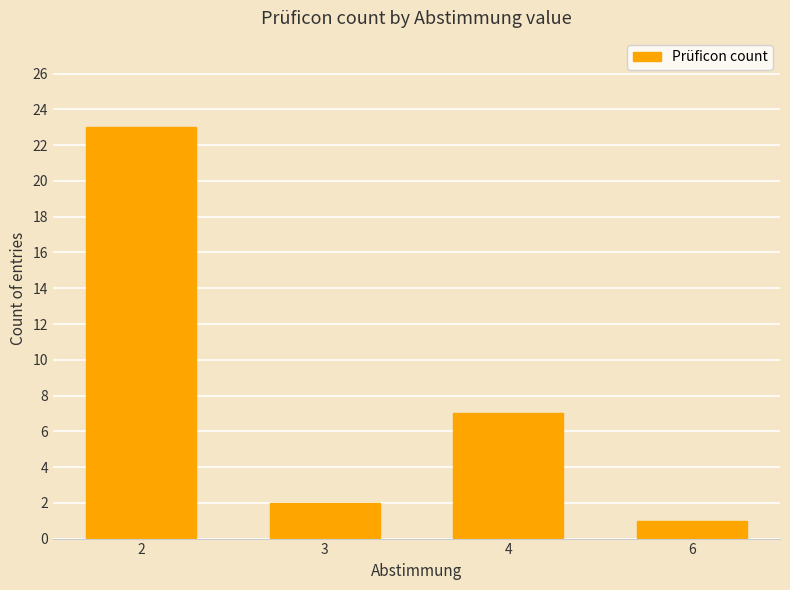

What is the difference between the values at 3 and 4?

5